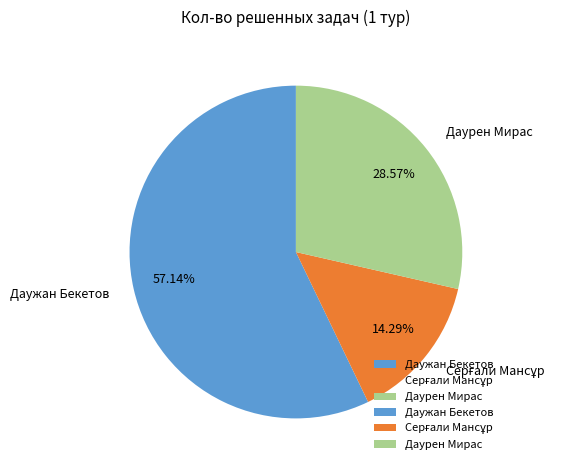

Combined, do Даужан Бекетов and Даурен Мирас account for over 50%?

Yes